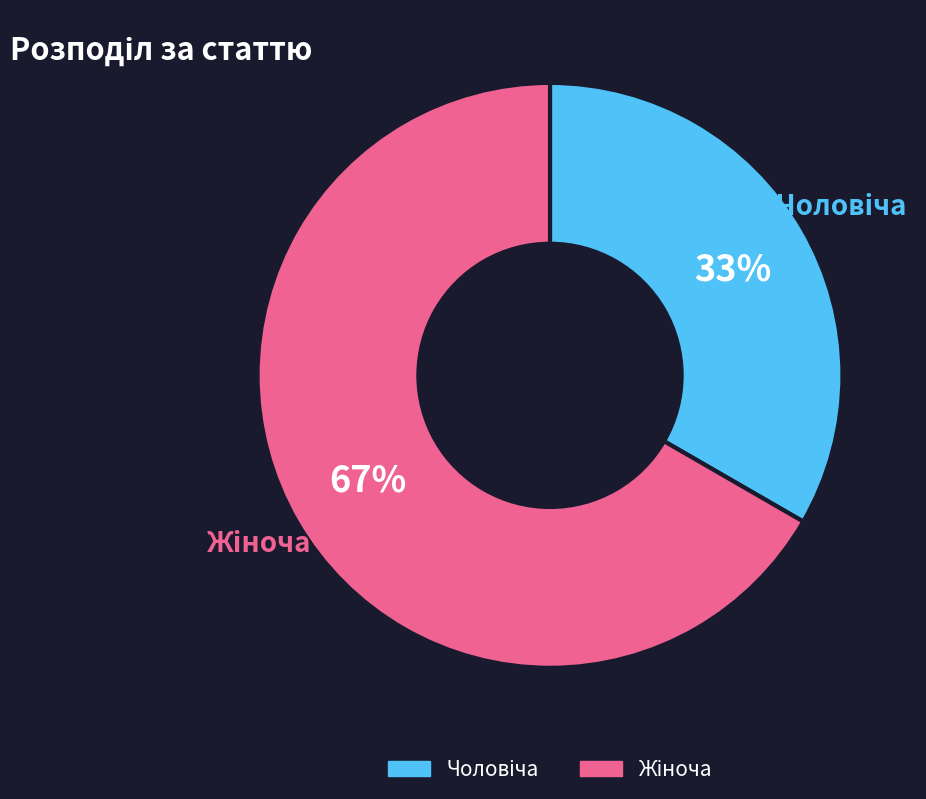

Is there any slice that represents more than half of the pie?

Yes